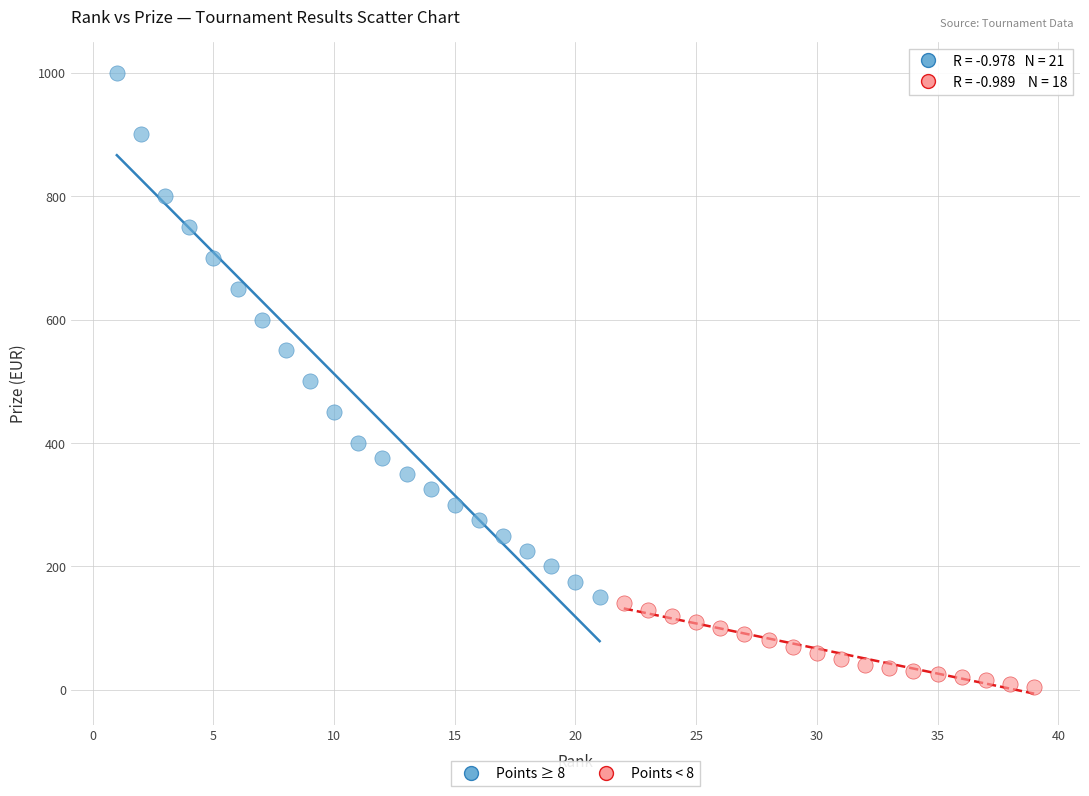

Which series reaches the minimum Y coordinate?

Points < 8